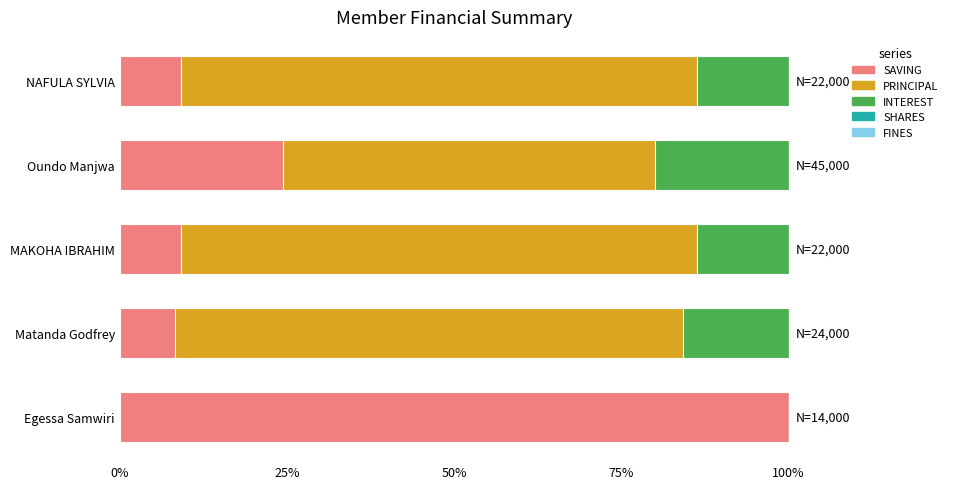

Where is SAVING nearest to the value 54?

Oundo Manjwa